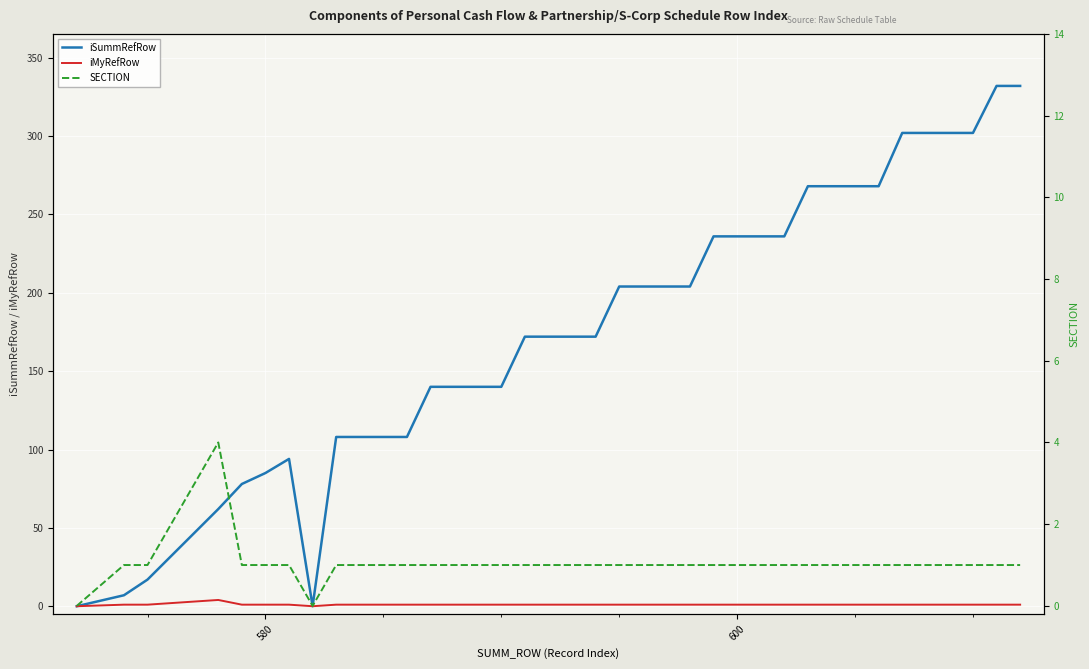

The iMyRefRow series shows 1 at 5. True or false?

False